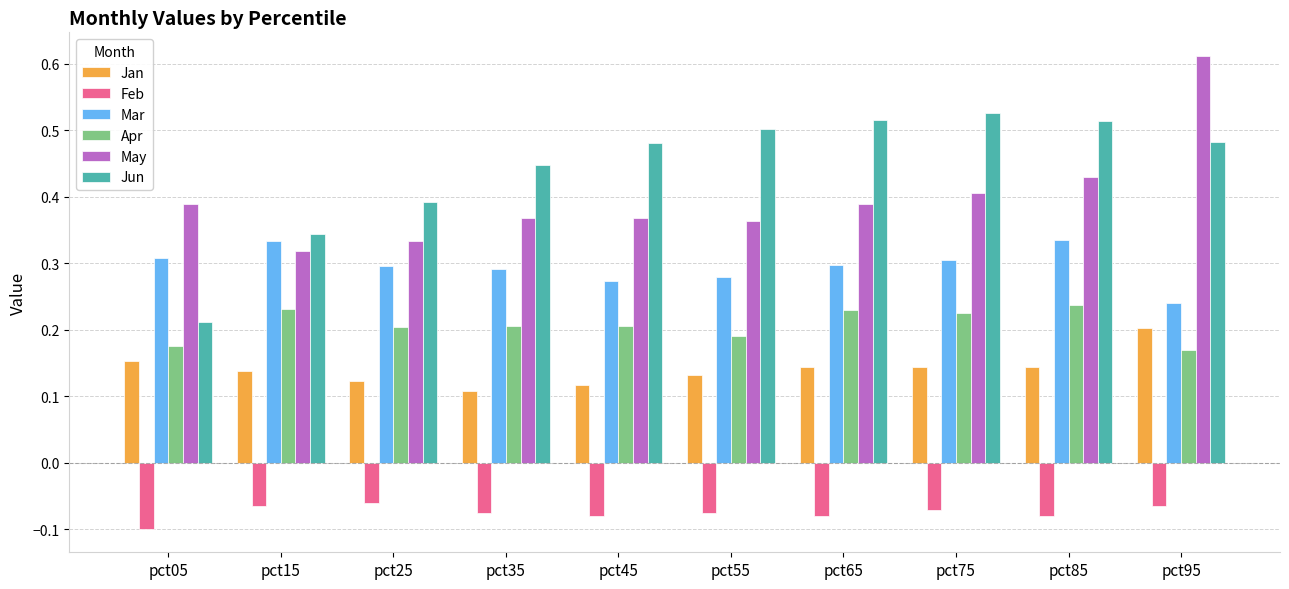

What is the spread (max minus min) of values at pct95?

0.7